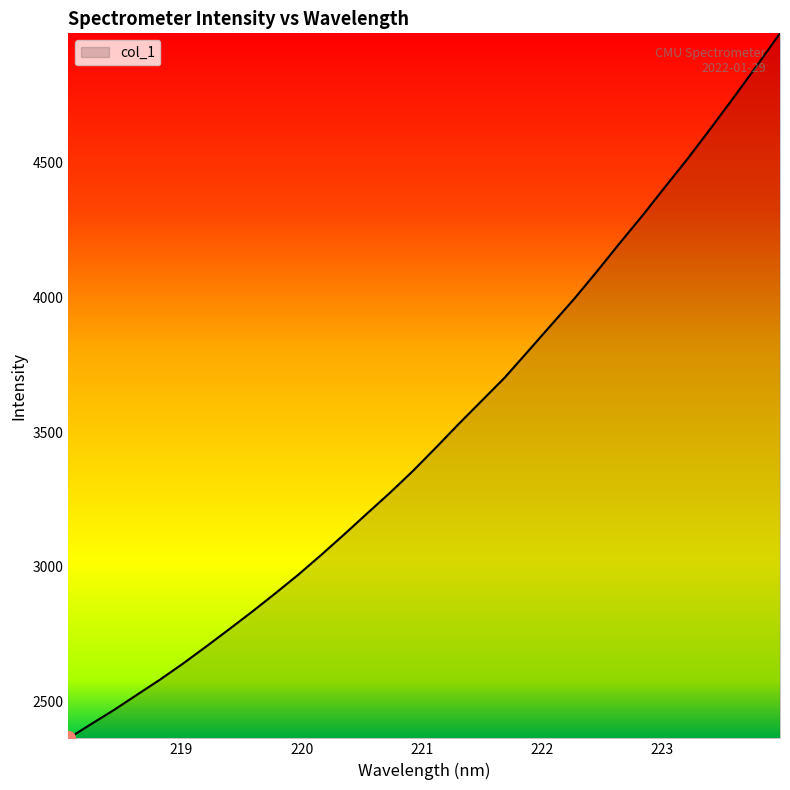

What is the smallest value displayed?

2363.6